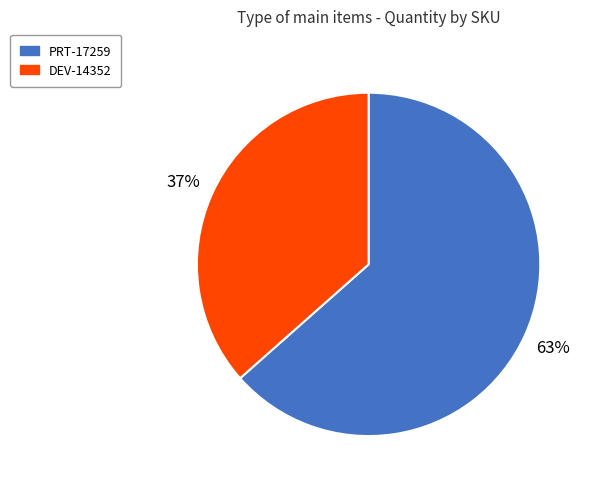

To the nearest percent, what is the combined percentage of DEV-14352 and PRT-17259?

100%